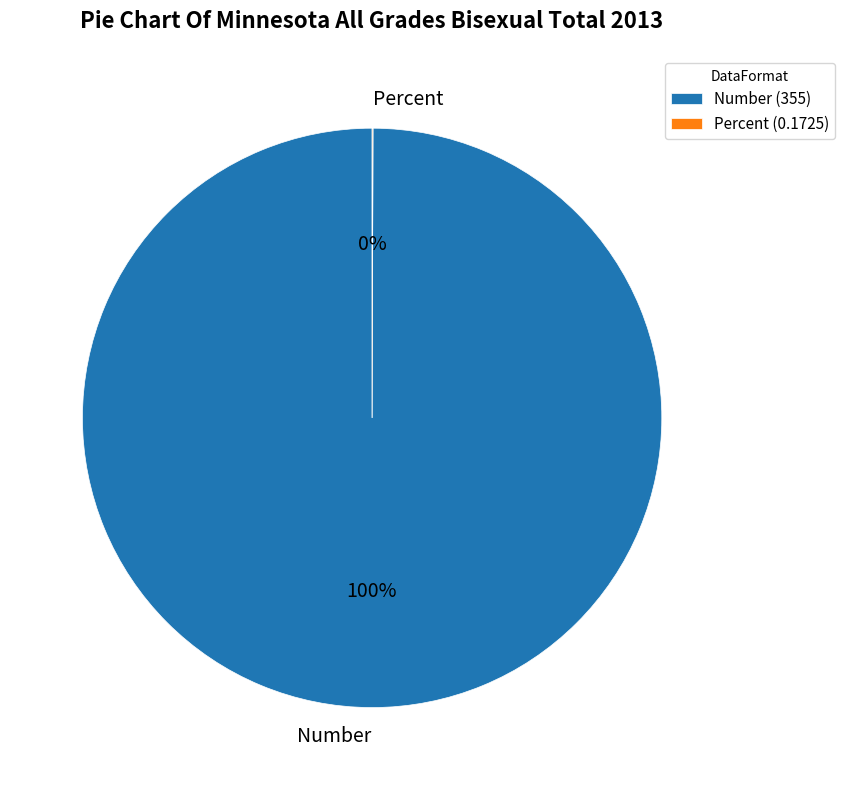

Which slice is the largest?

Number